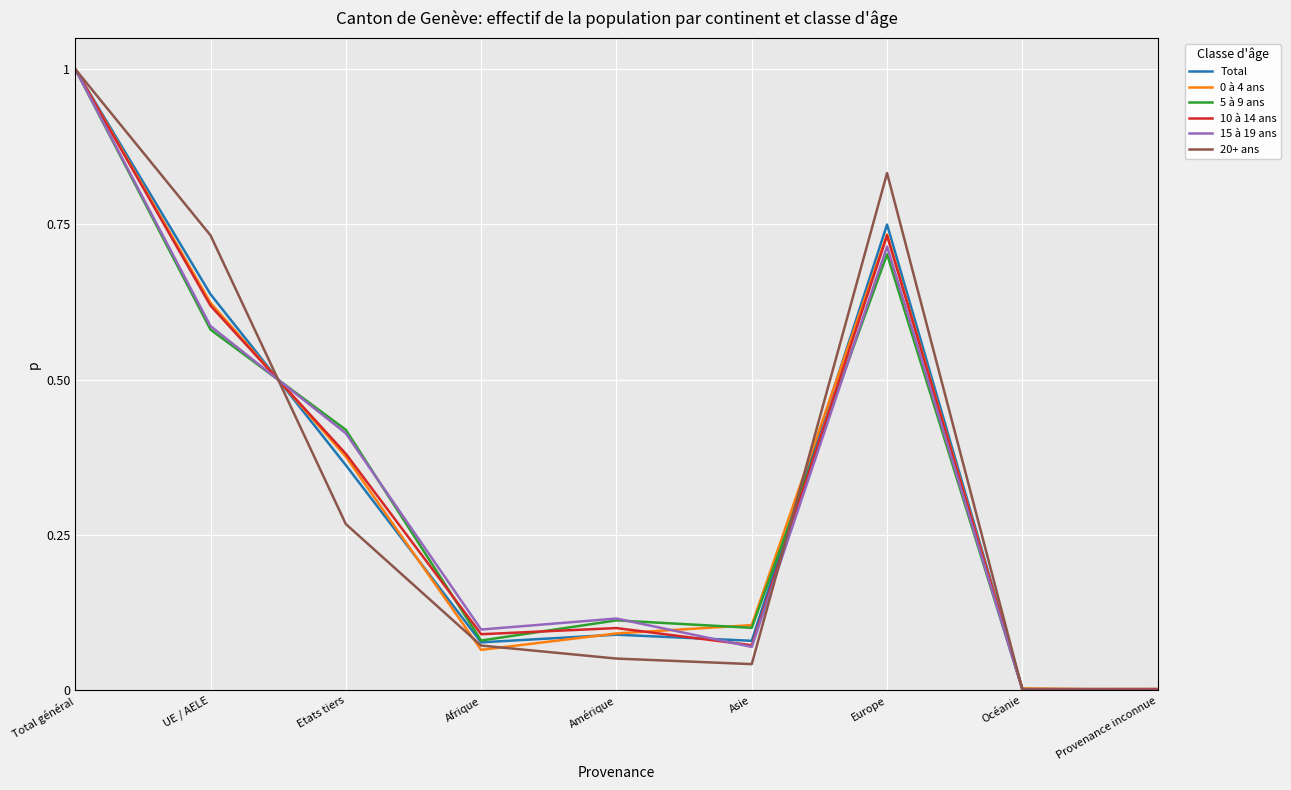

At which category is the sum across all series the highest?

Total général